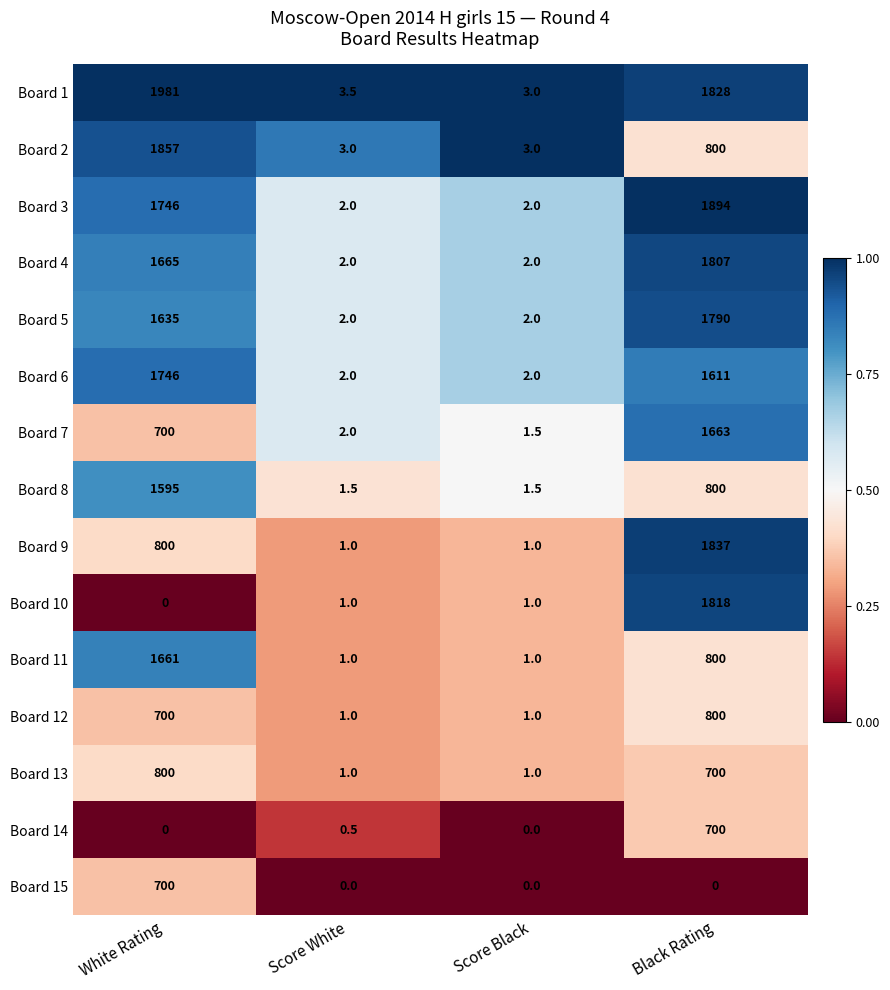

What is the difference between the Board 6 values at White Rating and Black Rating?

135.0